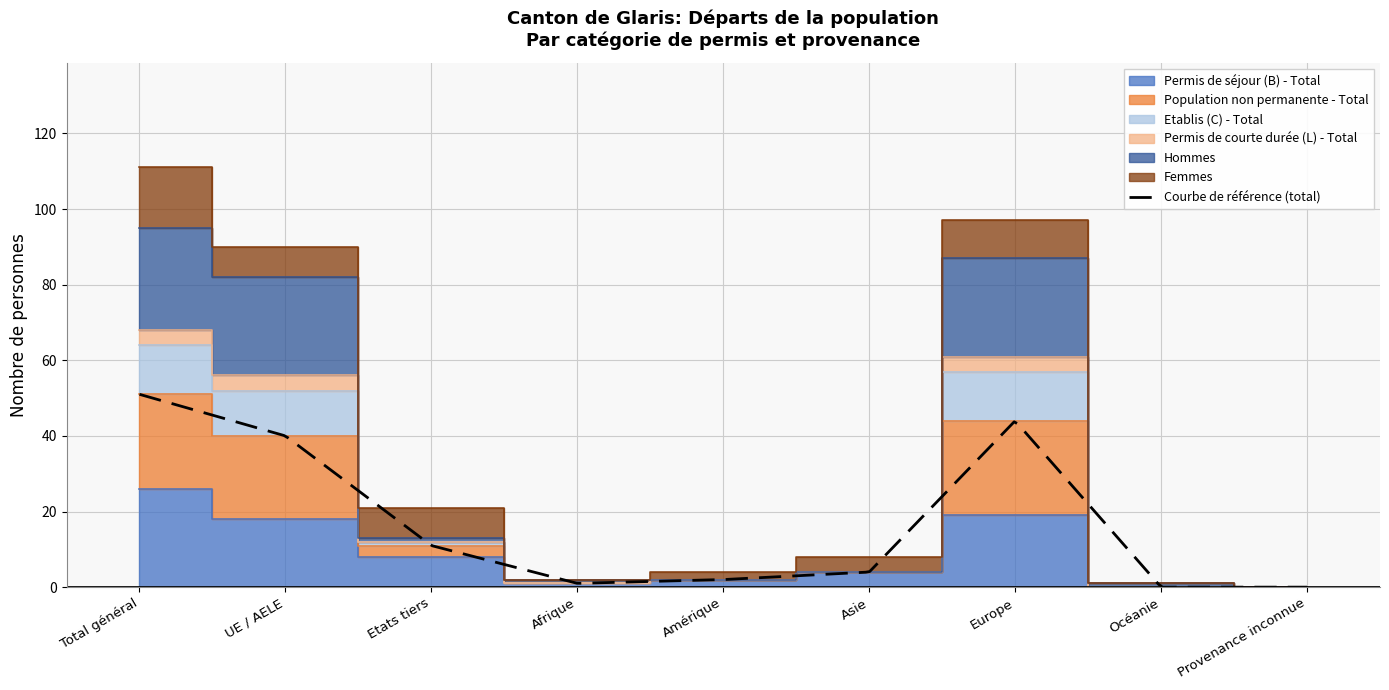

What is the maximum value for Courbe de référence (total)?

51.0